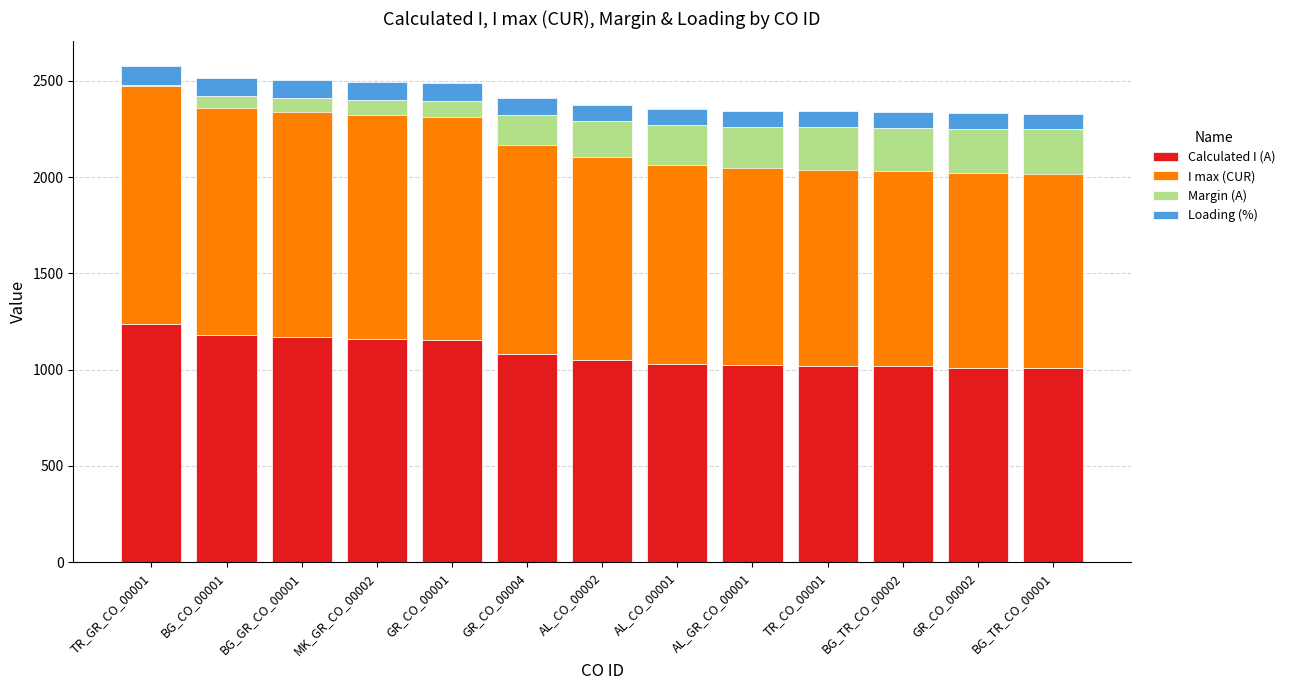

What is the label of the 8th bar from the left?

AL_CO_00001